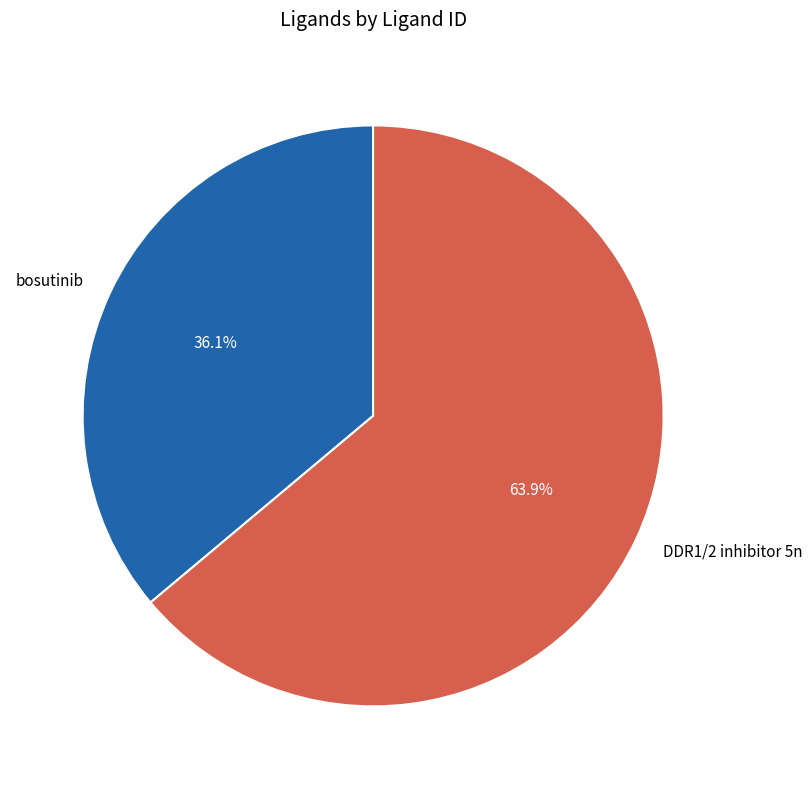

To the nearest percent, what percentage of the pie is bosutinib?

36%